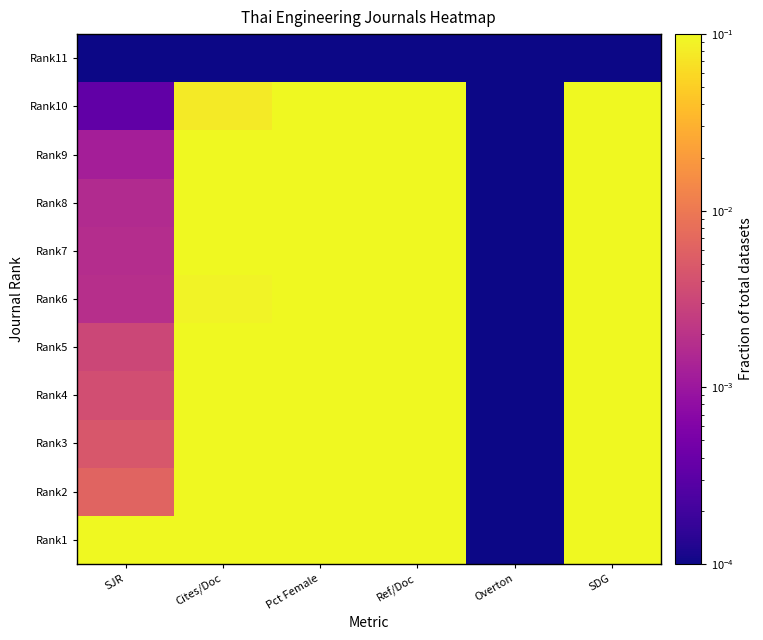

At SDG, list the series in order from largest to smallest.

Rank10, Rank9, Rank8, Rank3, Rank1, Rank2, Rank4, Rank7, Rank5, Rank6, Rank11